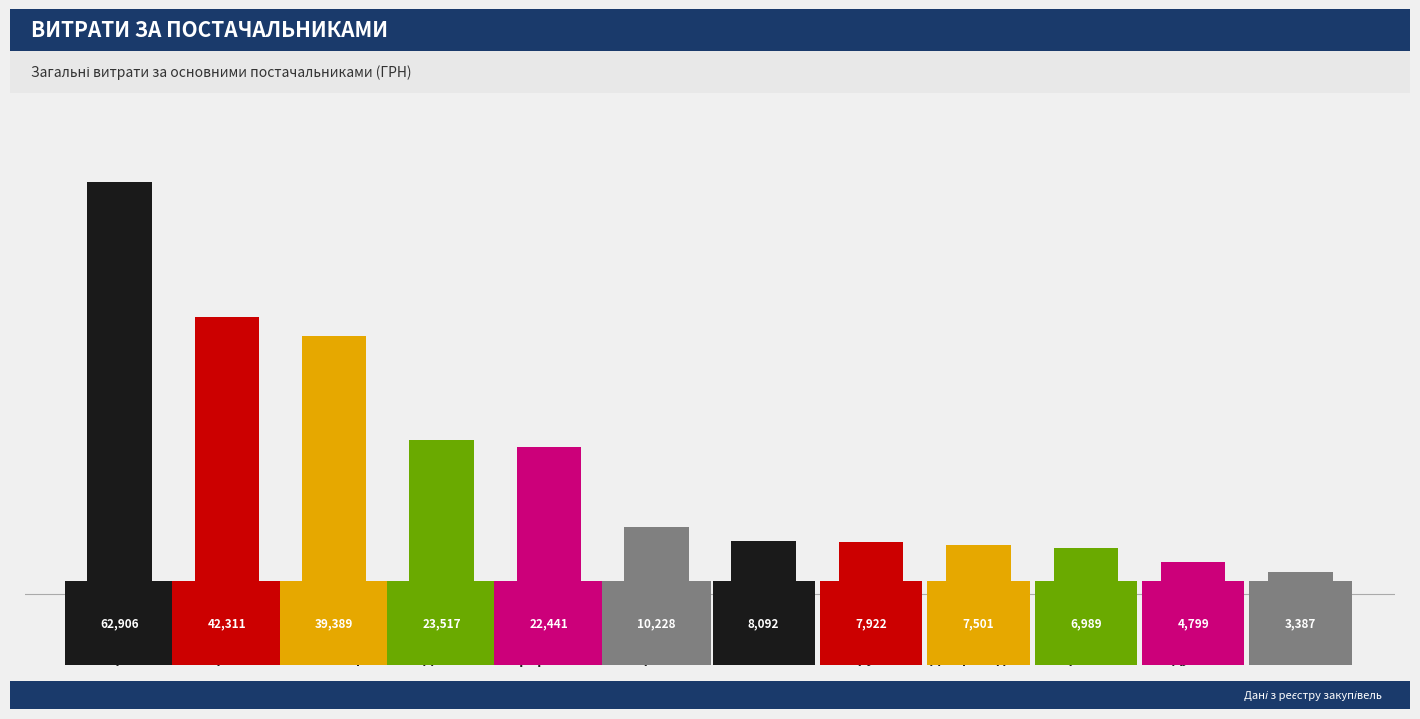

What is the smallest value displayed?

3387.1